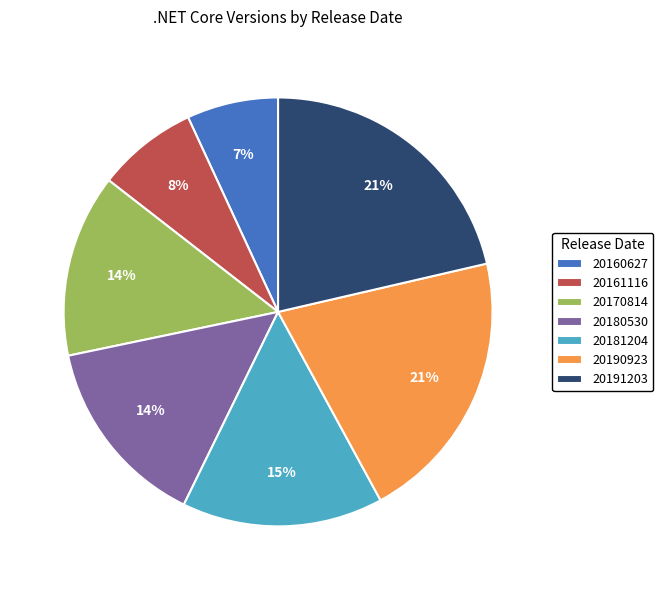

What percentage is the 20161116 slice, to the nearest percent?

8%